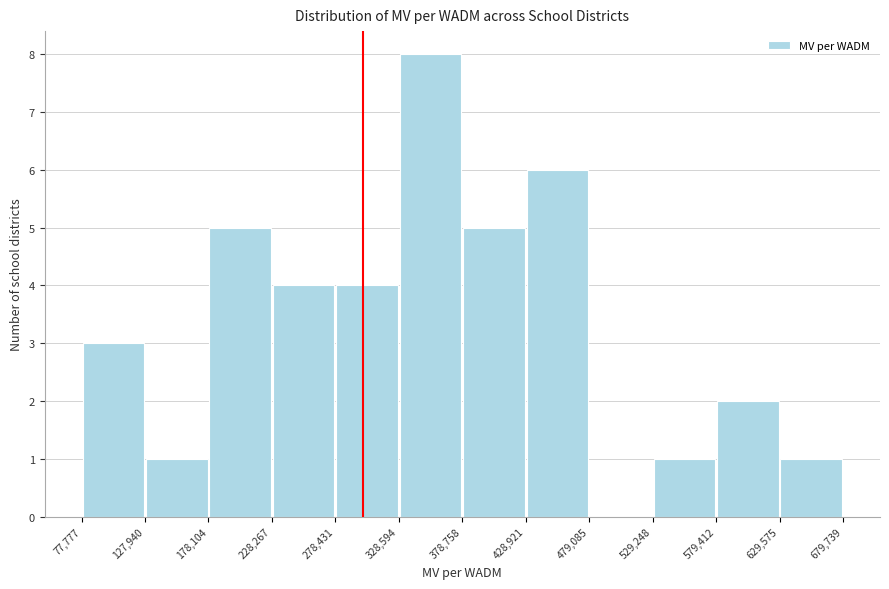

Reading left to right, transcribe this chart: for each bar, give the range it covers on the x-axis and its height. The values are not printed on the chart, so give them approximately, as read against the axis.

77,777 to 127,940: 3
127,940 to 178,104: 1
178,104 to 228,267: 5
228,267 to 278,431: 4
278,431 to 328,594: 4
328,594 to 378,758: 8
378,758 to 428,921: 5
428,921 to 479,085: 6
479,085 to 529,248: 0
529,248 to 579,412: 1
579,412 to 629,575: 2
629,575 to 679,739: 1